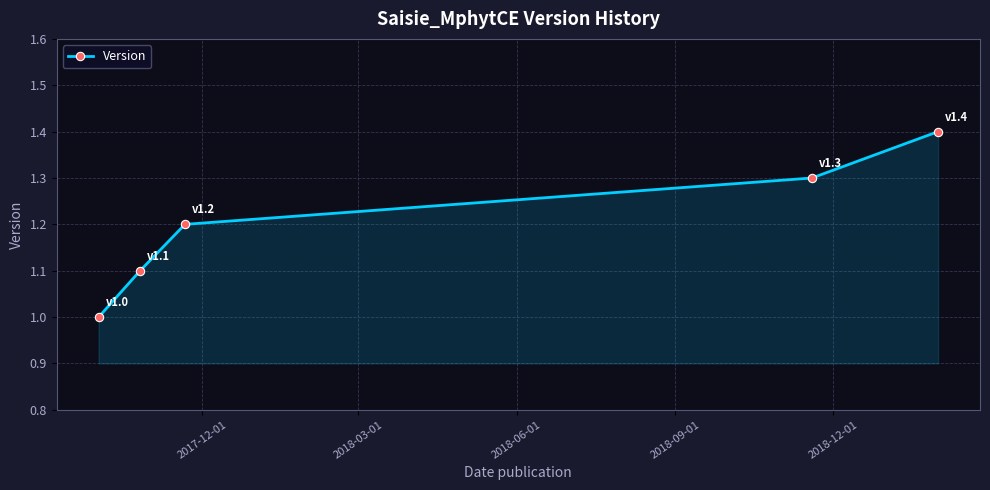

What is the value of the 4th point from the left?

1.3